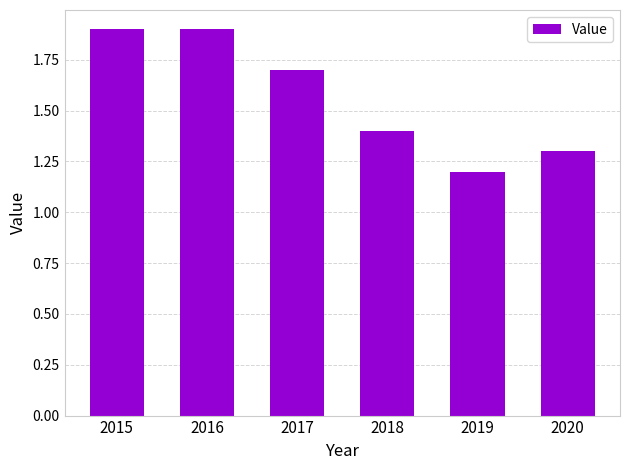

Where is the data nearest to the value 1?

2019